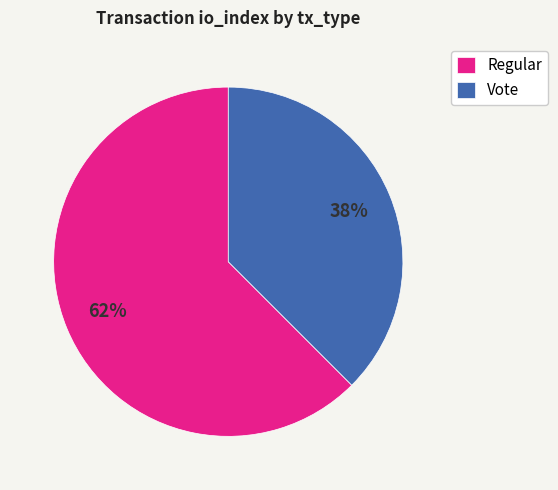

What is the largest slice in the pie chart?

Regular